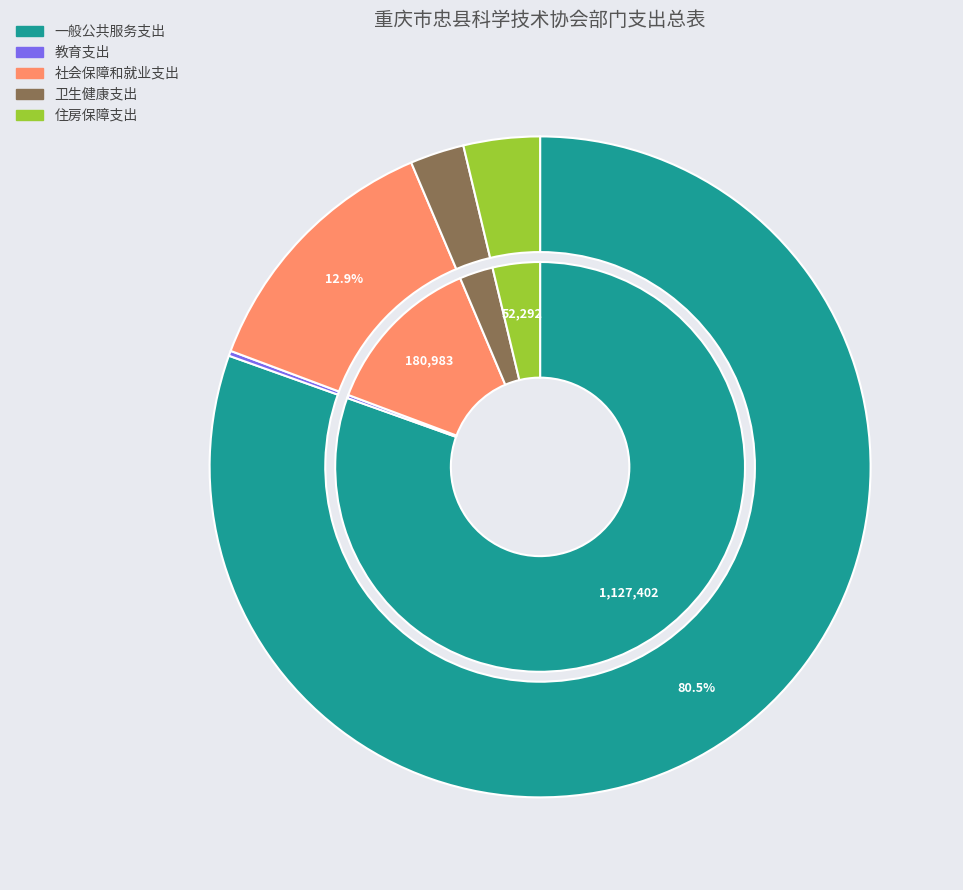

Is it true that 住房保障支出 is 16% of the pie?

False